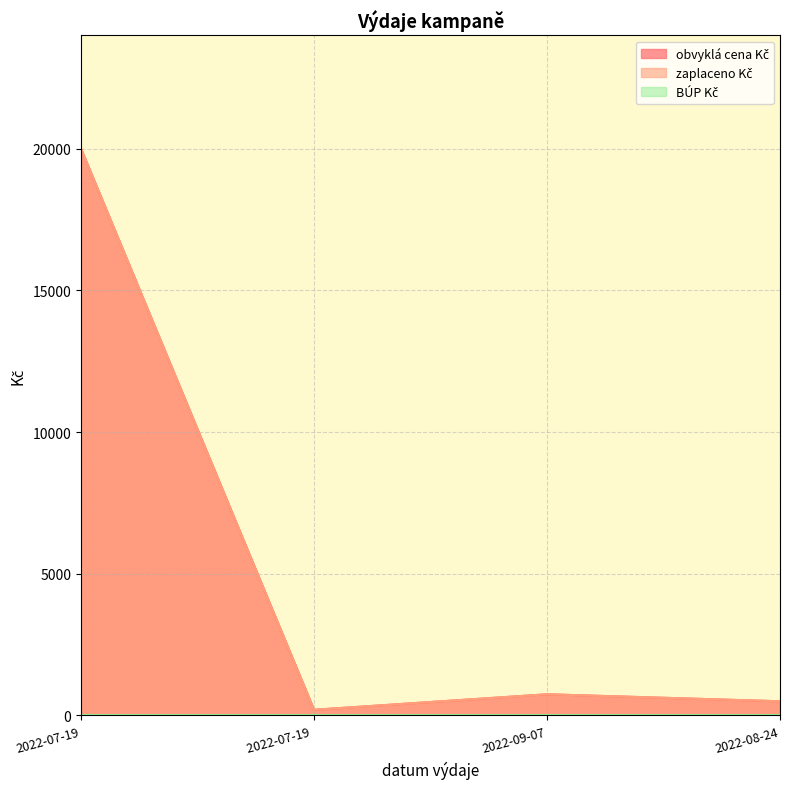

The zaplaceno Kč series shows 500 at 2022-08-24. True or false?

True